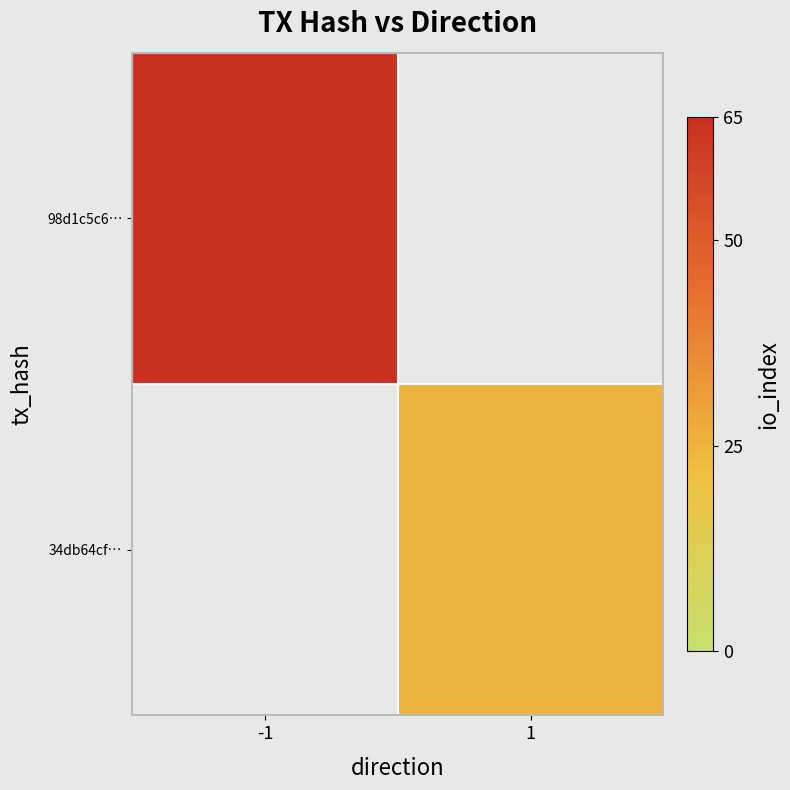

Reading left to right, transcribe all the data shown in this chart.

98d1c5c6…: -1=65	1=0
34db64cf…: -1=0	1=25